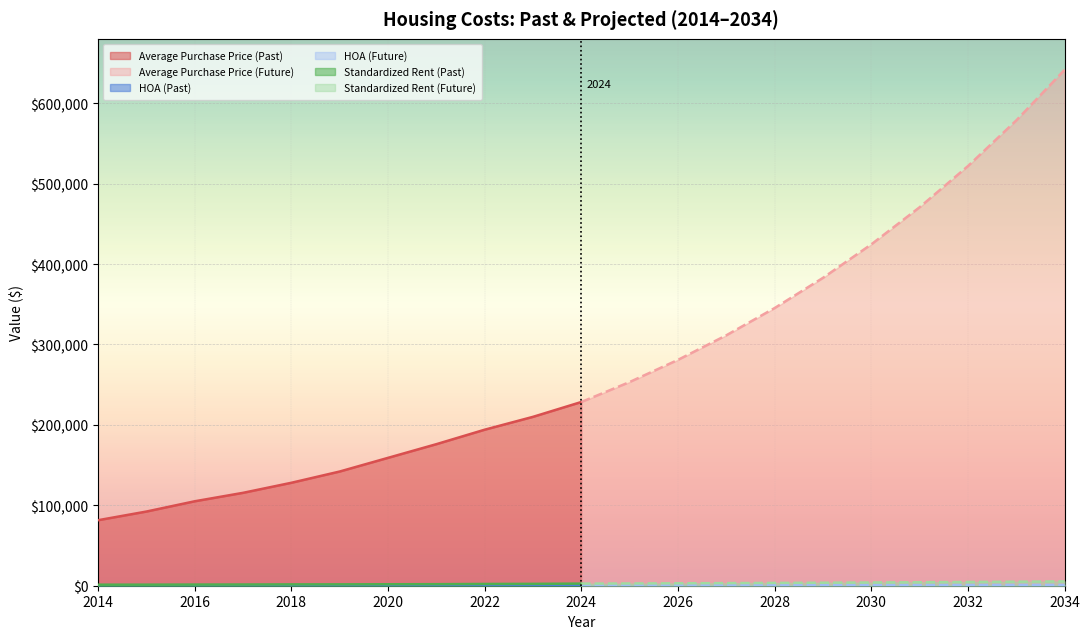

Reading right to left, list all the values displayed in this chart.

Purchase Price (Past): 228450.0	210000.0	194000.0	176000.0	159000.0	142000.0	128000.0	115500.0	105000.0	92225.0	81450.0
Purchase Price (Future): 641484.9	578558.0	521803.9	470617.2	424451.7	382814.9	345262.4	311393.6	280847.3	253297.4	228450.0
HOA (Past): 800.0	780.0	755.0	737.0	710.0	690.0	671.0	649.0	627.0	608.0	592.0
HOA (Future): 1008.0	987.2	966.4	945.6	924.8	904.0	883.2	862.4	841.6	820.8	800.0
Rent (Past): 2611.0	2302.0	2178.0	1907.0	1814.0	1691.0	1647.0	1498.0	1432.0	1316.0	1280.0
Rent (Future): 5360.5	4988.4	4642.2	4320.0	4020.2	3741.1	3481.5	3239.9	3015.0	2805.7	2611.0